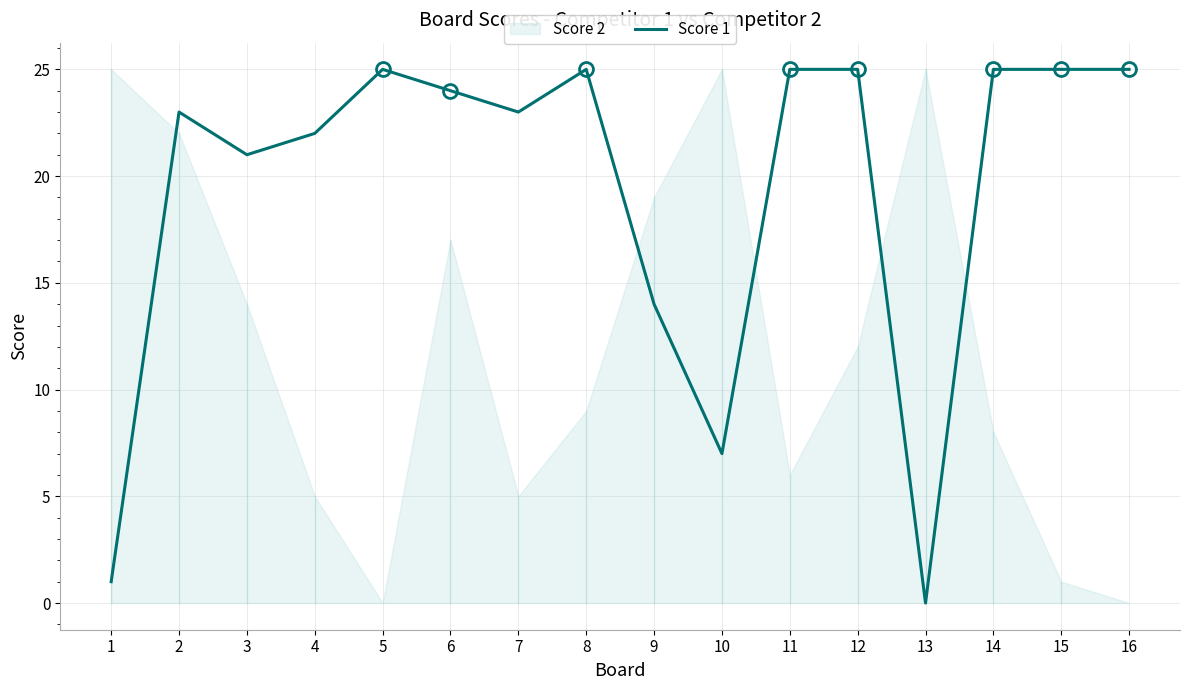

How many data points are less than 24?

8